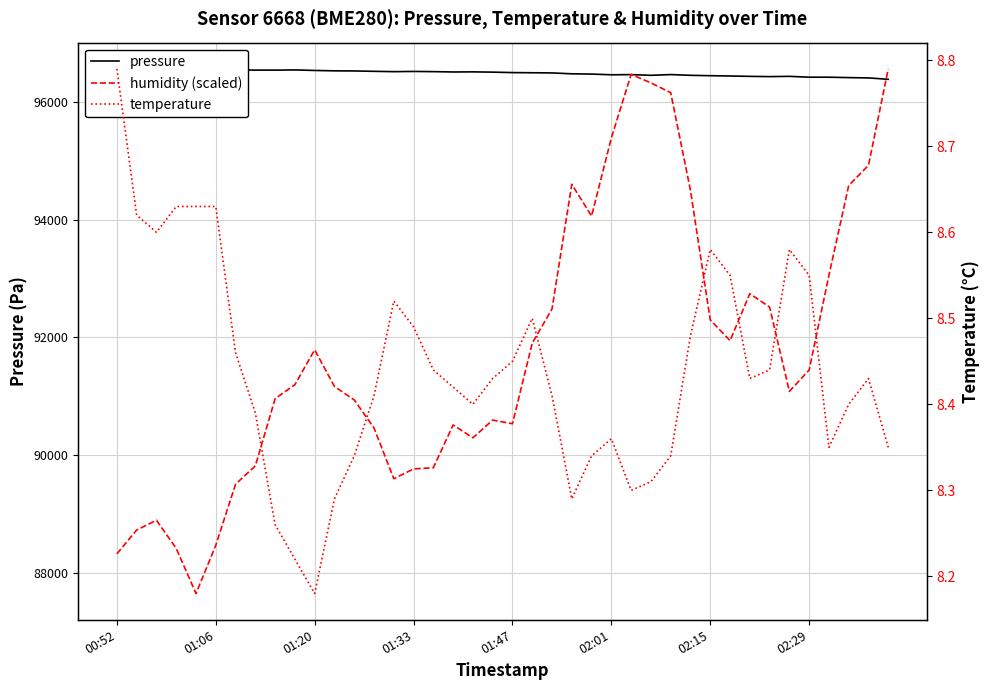

Where is the first local minimum for temperature?

01:20